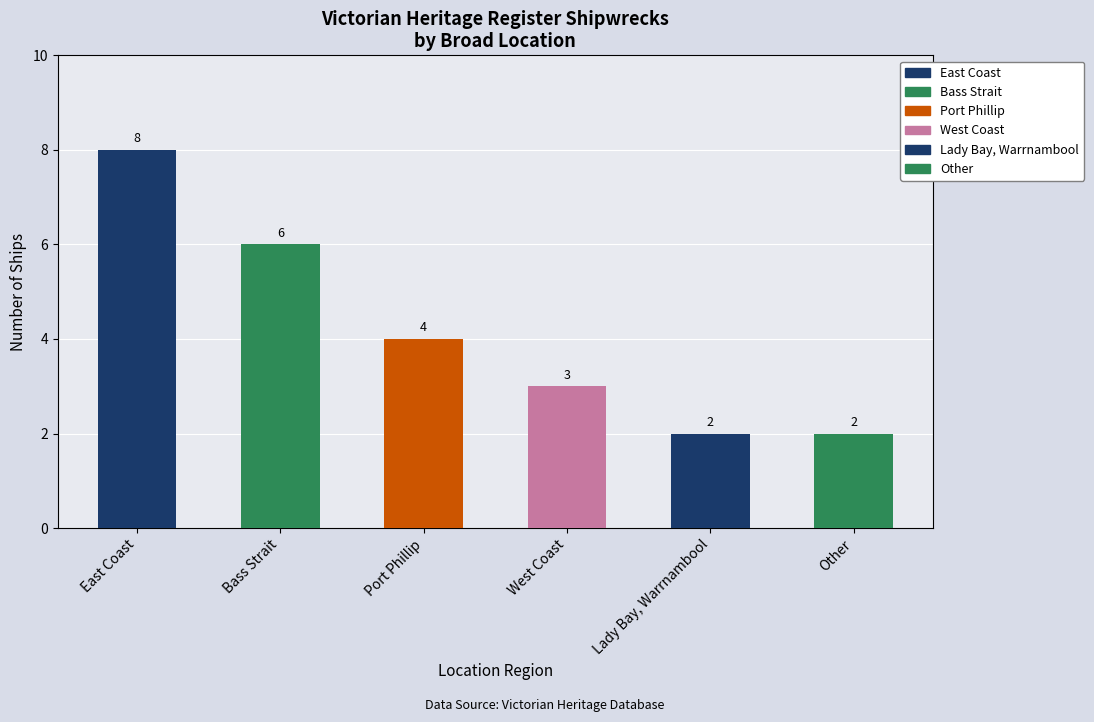

What is the average value?

4